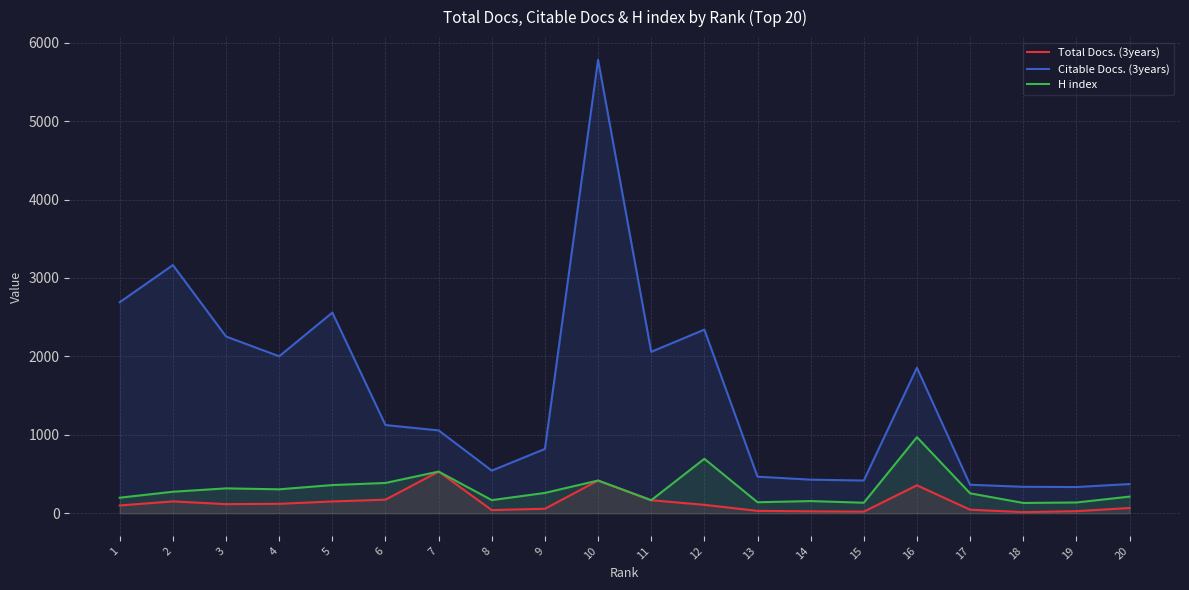

What is the highest value of the Citable Docs. (3years) series?

5782